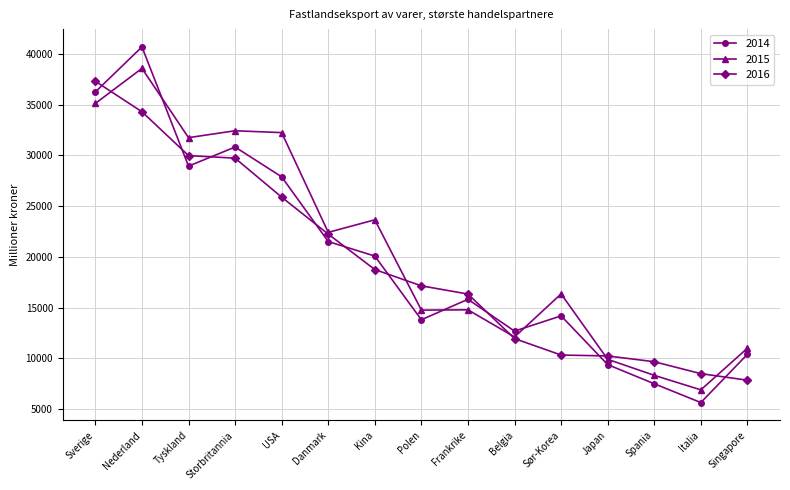

Is the value of 2015 at Kina greater than the value of 2016 at Storbritannia?

No